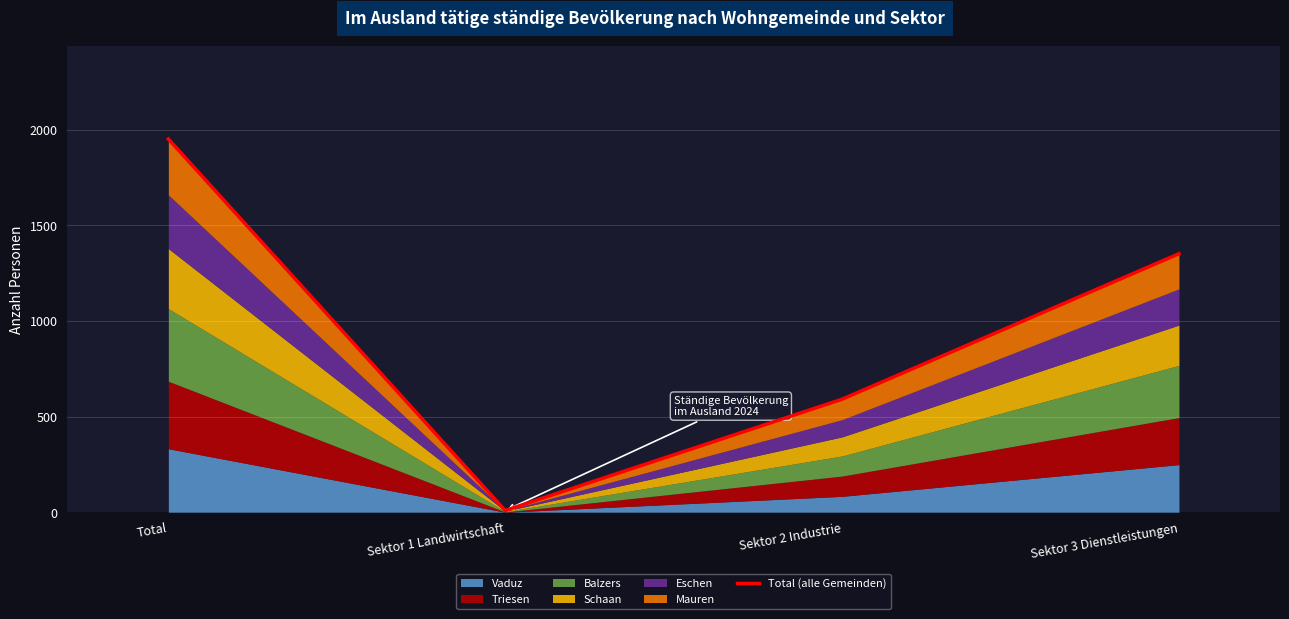

What is the sum of the values at Sektor 3 Dienstleistungen and Sektor 1 Landwirtschaft?

1361